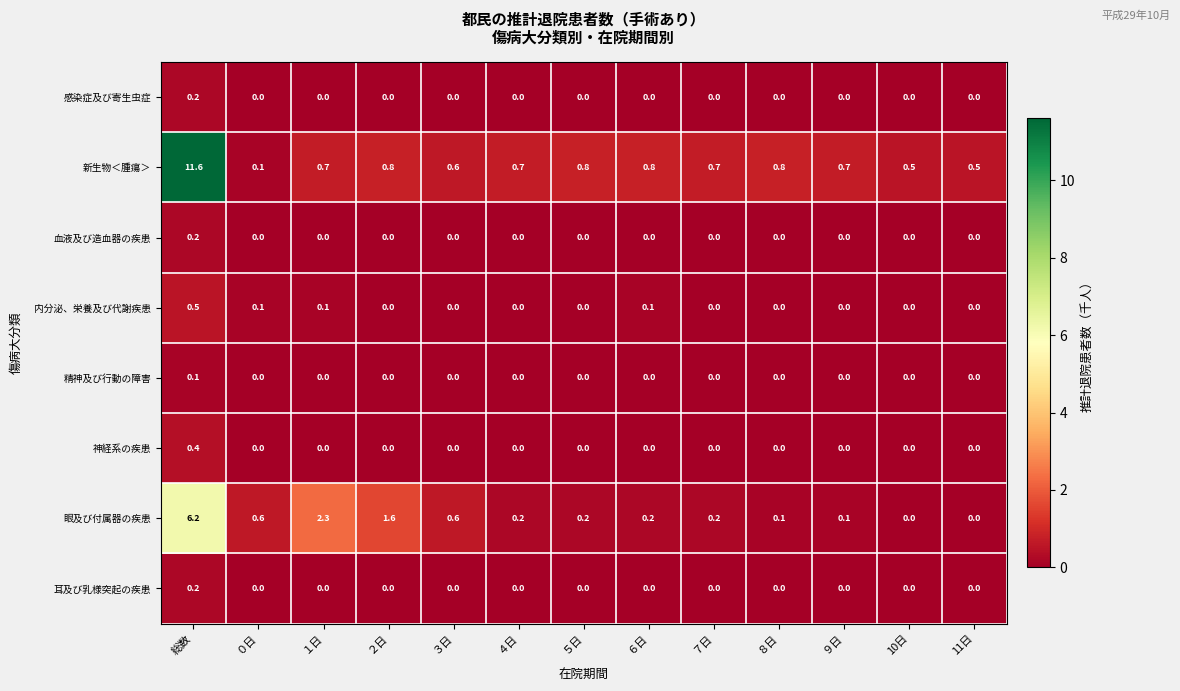

Count the number of data series in this chart.

8